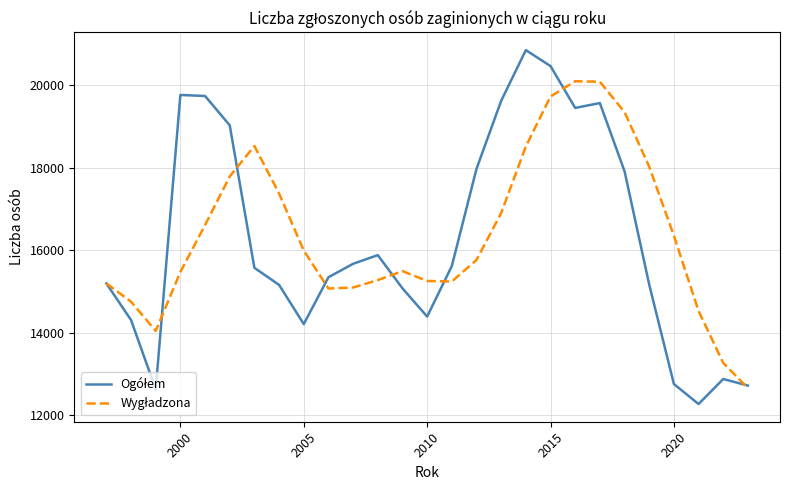

What is the greatest value displayed?

20845.0